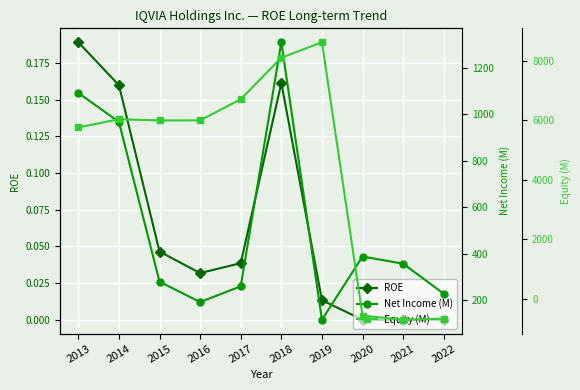

Between 2016 and 2022, which series saw the biggest shift?

Equity (M)